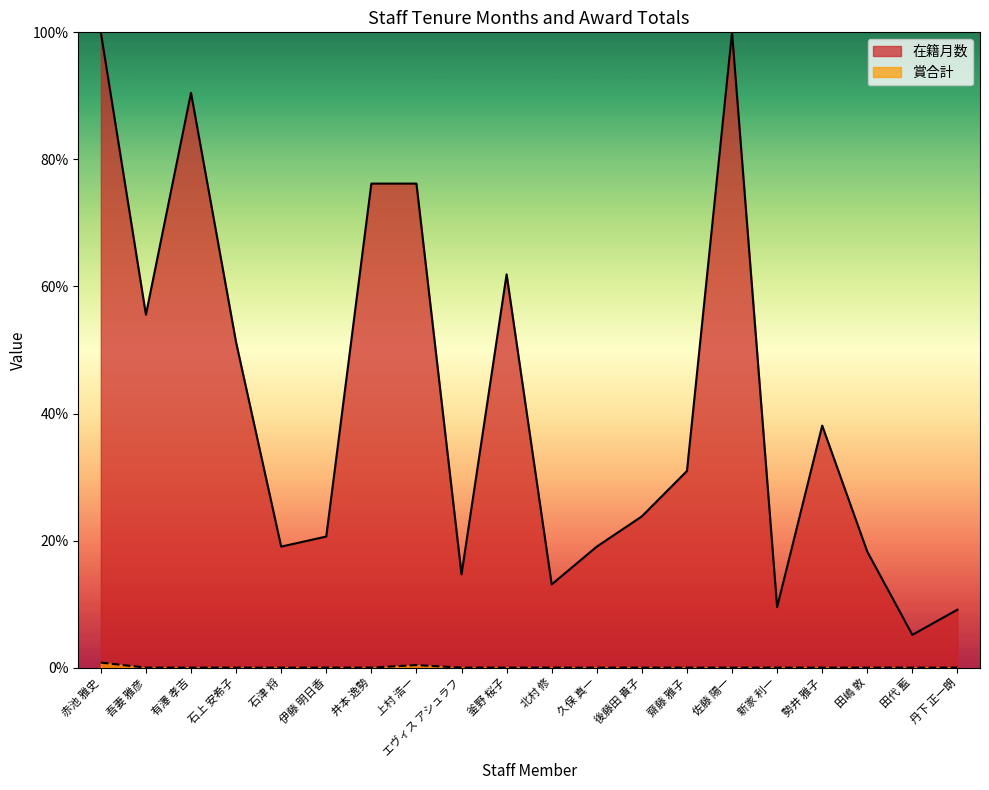

Reading right to left, extract all data points from this chart.

在籍月数: 9.1	5.2	18.3	38.1	9.5	100.0	31.0	23.8	19.0	13.1	61.9	14.7	76.2	76.2	20.6	19.0	51.2	90.5	55.6	100.0
賞合計: 0.0	0.0	0.0	0.0	0.0	0.0	0.0	0.0	0.0	0.0	0.0	0.0	0.4	0.0	0.0	0.0	0.0	0.0	0.0	0.8